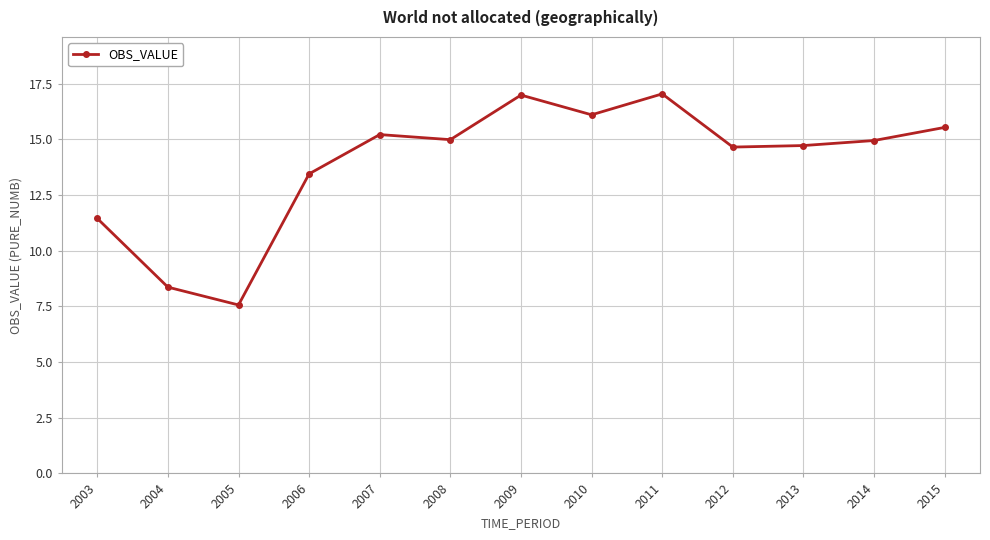

At which label does the data first exceed 14?

2007